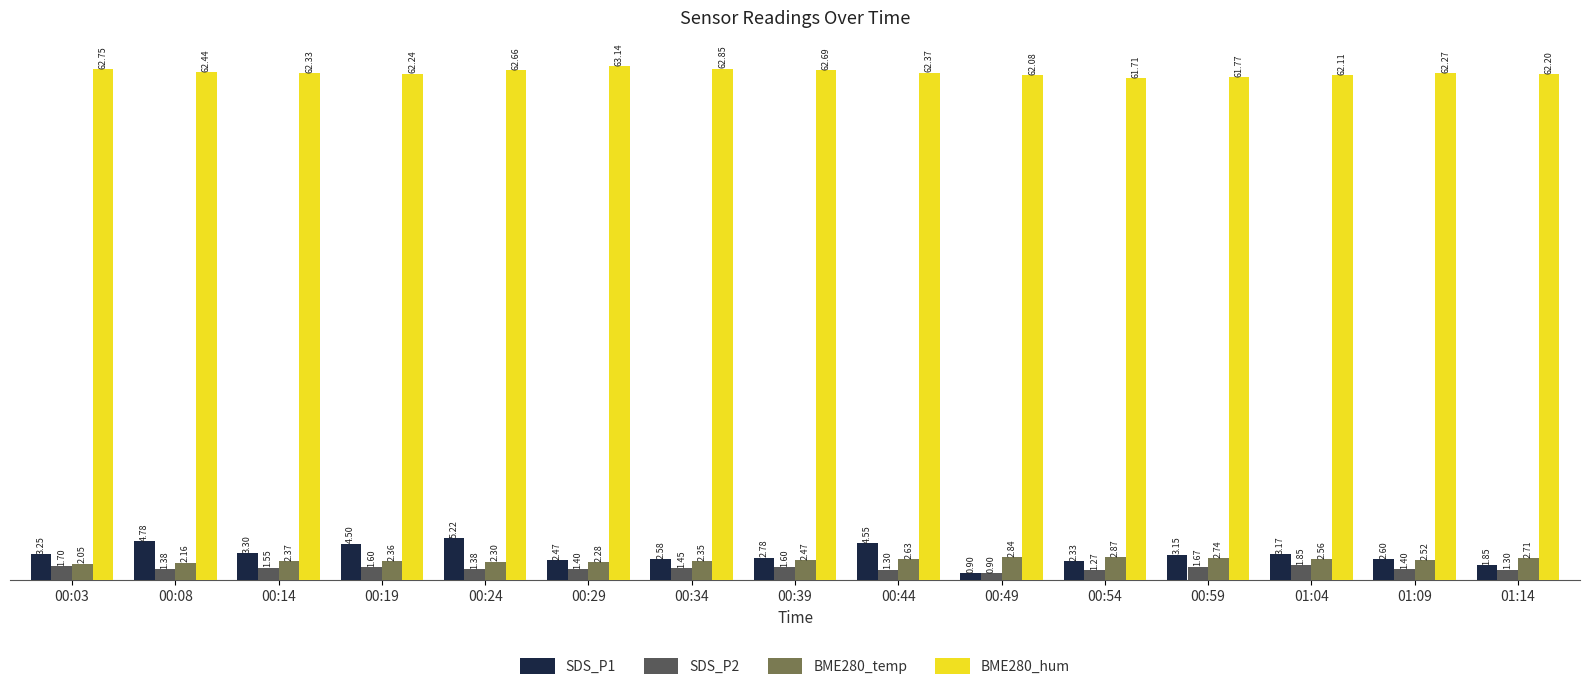

The BME280_hum series shows 32.0 at 00:39. True or false?

False